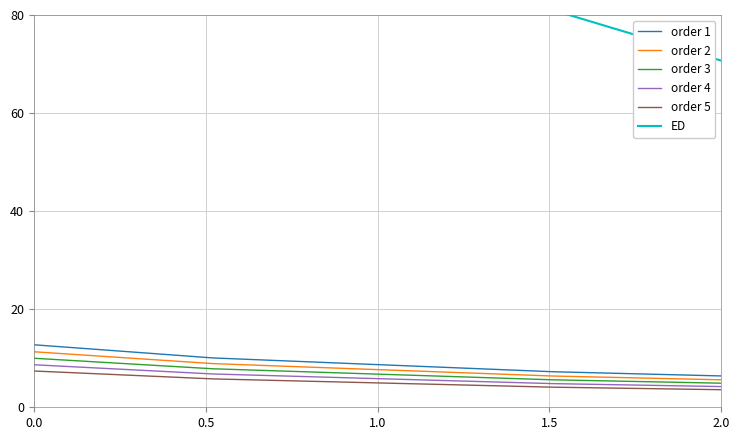

The order 2 series shows 19.9 at 0.0. True or false?

False